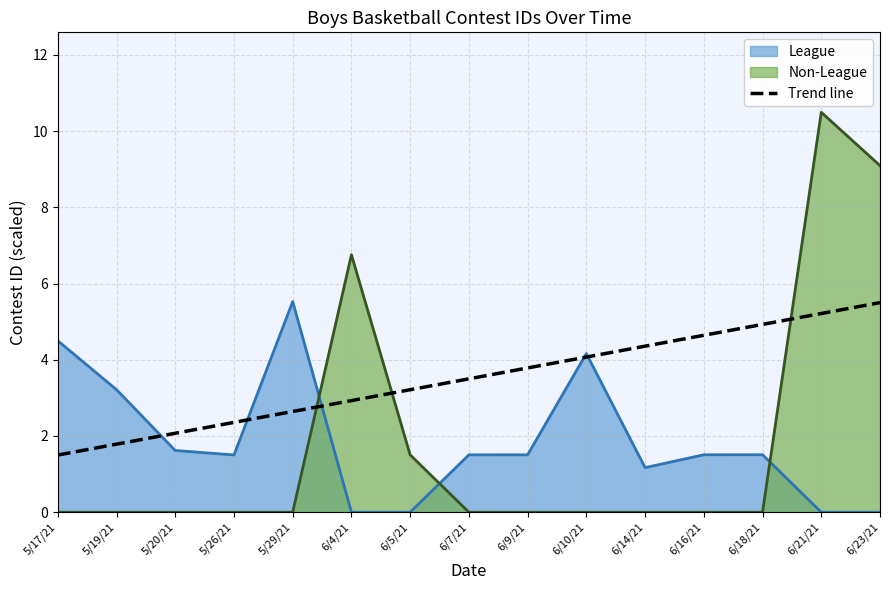

What is the label of the 3rd point from the left?

5/20/21